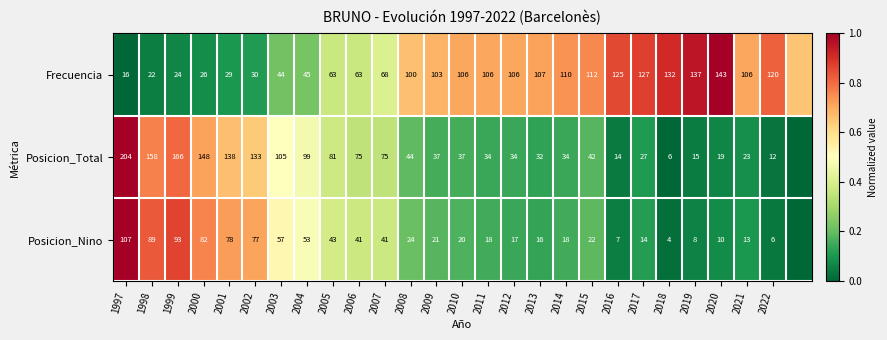

Rank the series at 2000 from highest to lowest value.

Posicion_Total, Posicion_Nino, Frecuencia